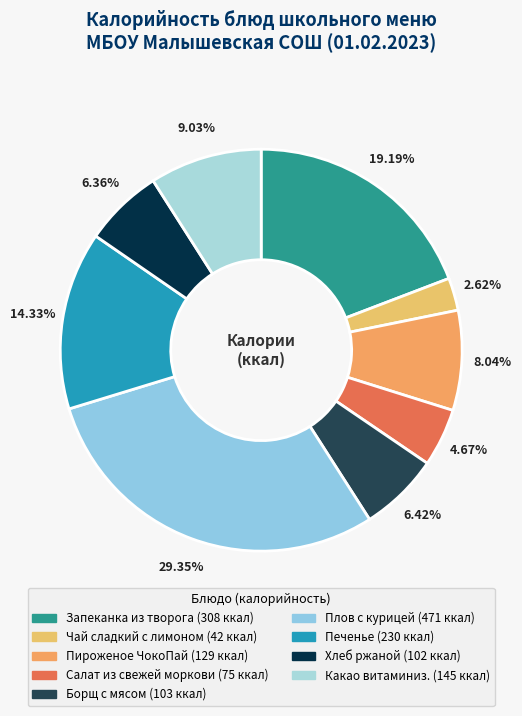

Between Какао витаминиз. and Хлеб ржаной, which is larger?

Какао витаминиз.